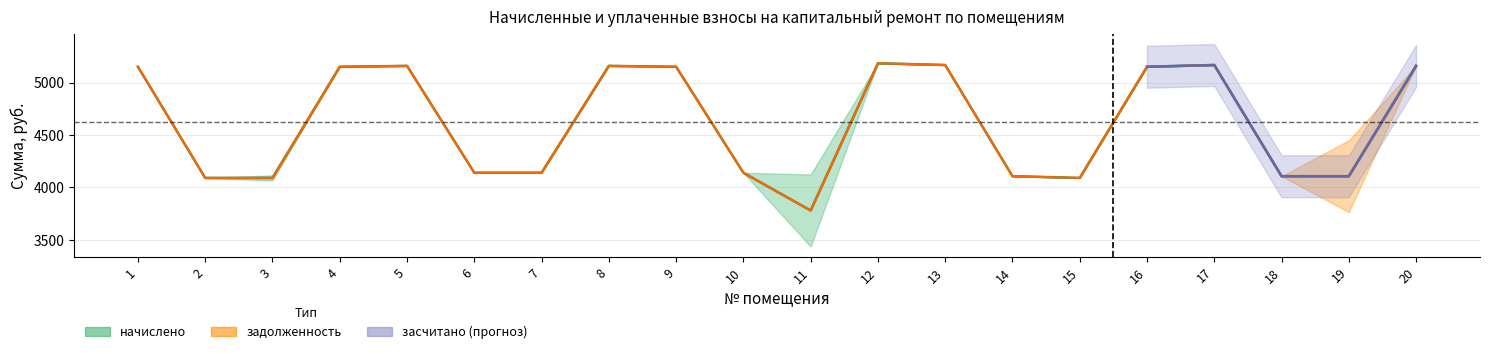

True or false: уплачено and начислено cross at least once.

False